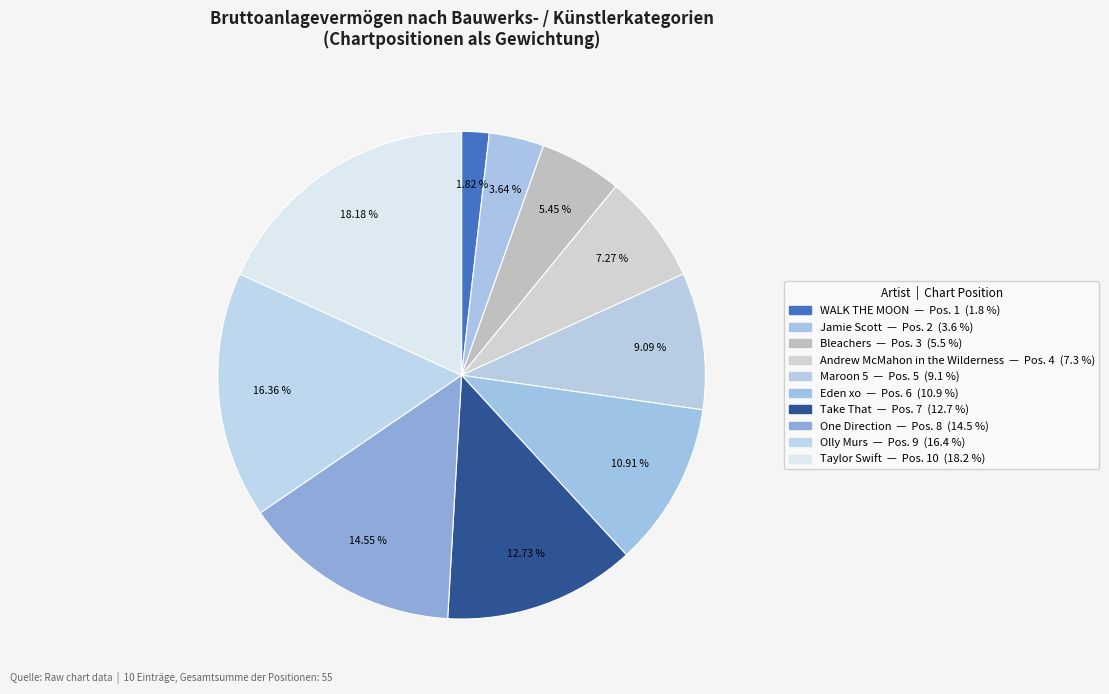

To the nearest percent, what is the difference between the largest and smallest slice percentages?

16%